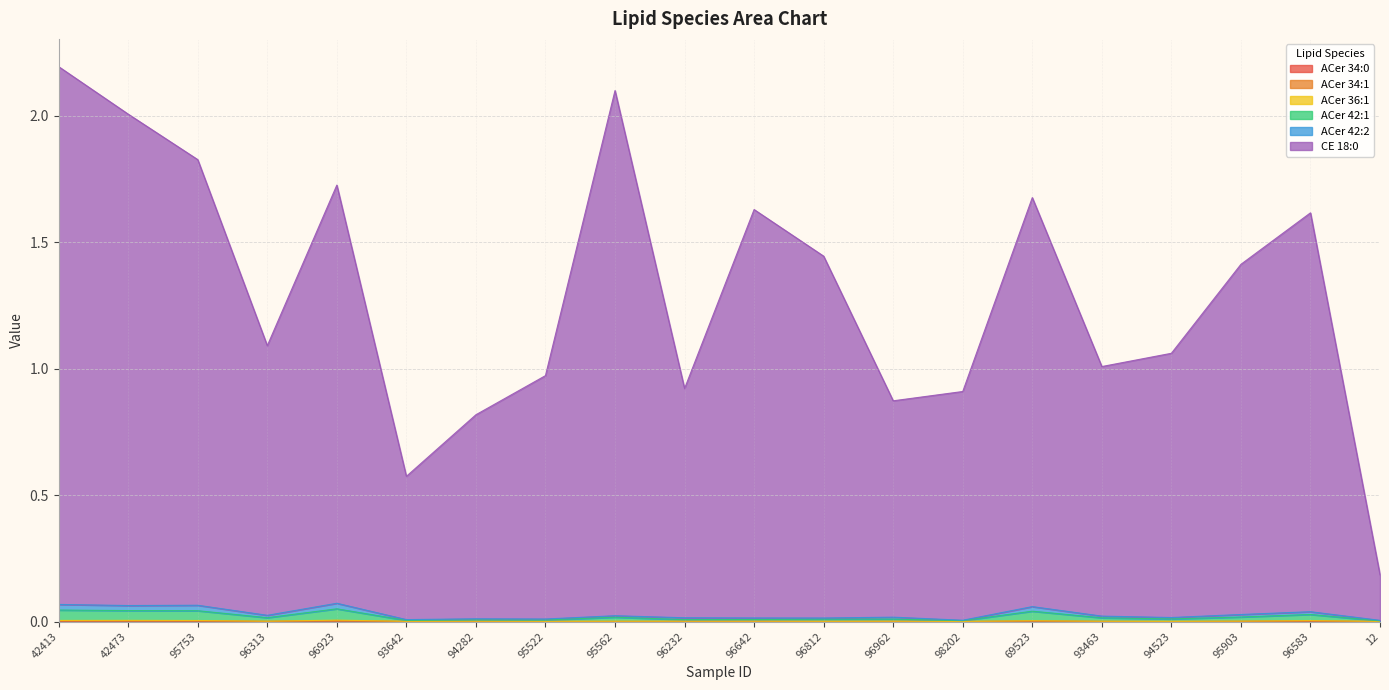

What is the maximum value shown in the chart?

2.2